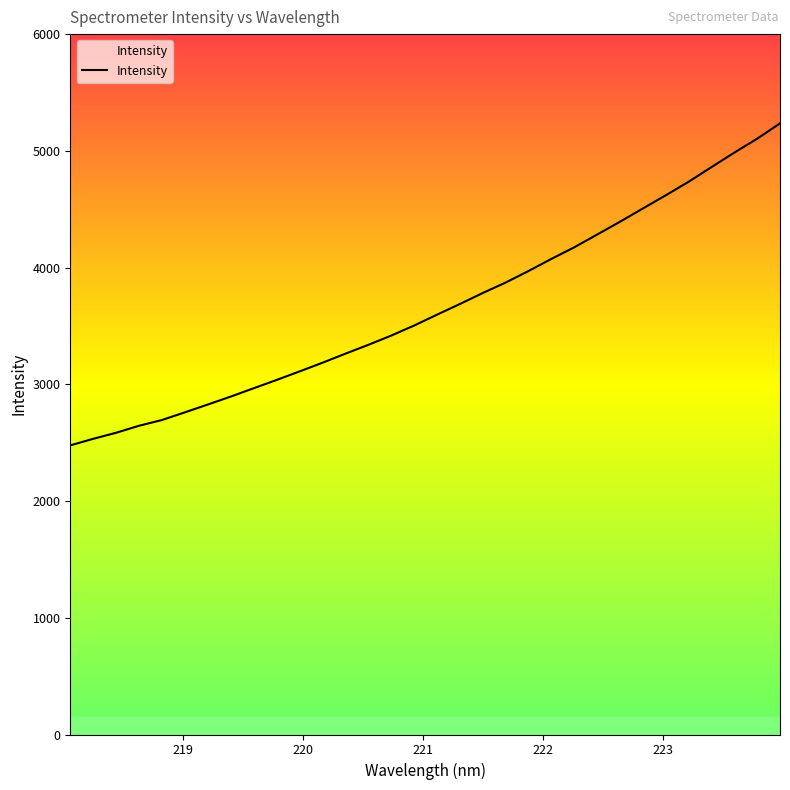

True or false: there are more than 0 points higher than both neighbors.

False